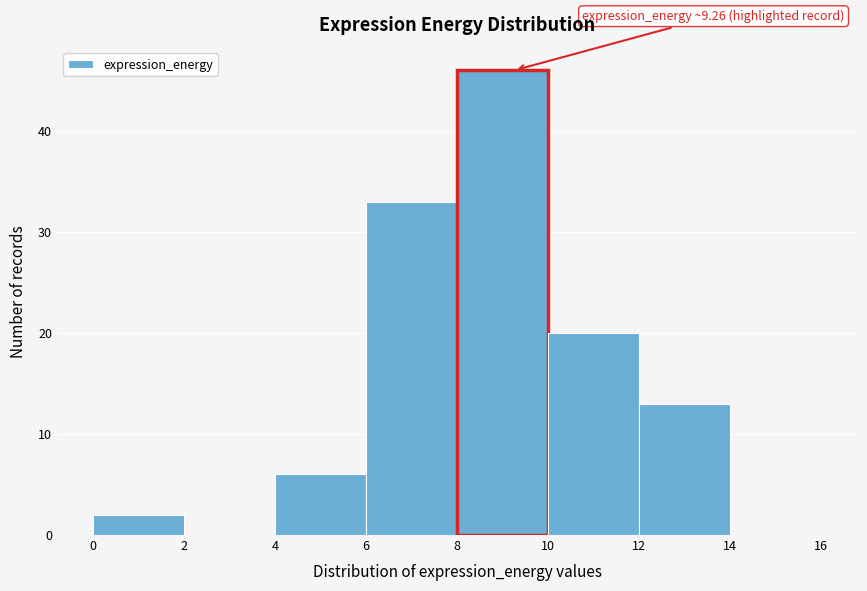

Which range on the x-axis has the tallest bar?

8 to 10